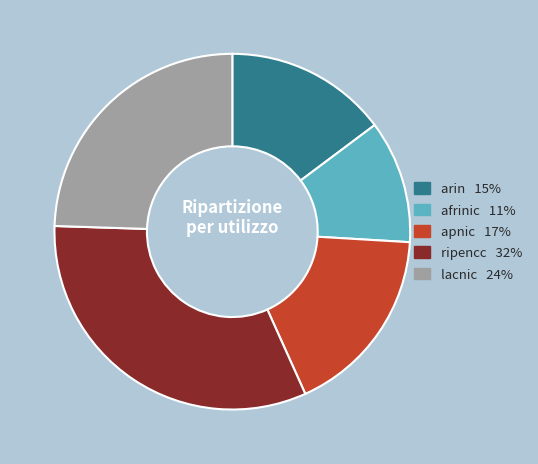

True or false: arin accounts for 15% of the total.

True